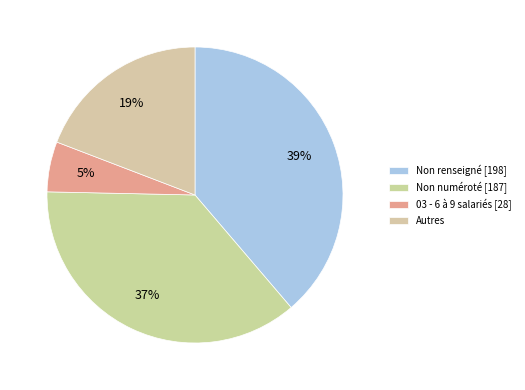

Which slice is the smallest?

03 - 6 à 9 salariés [28]